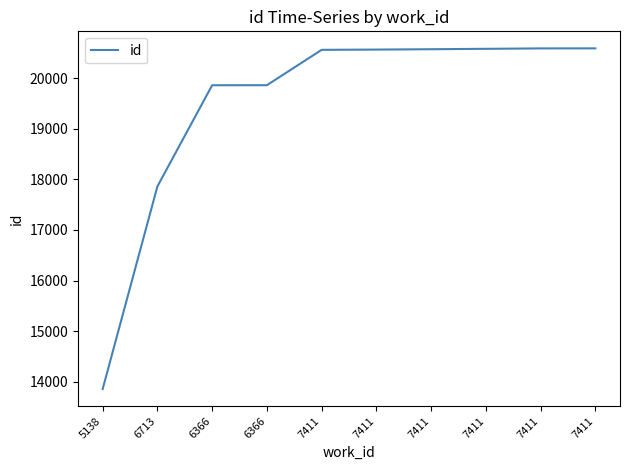

How many lines are shown in the chart?

1